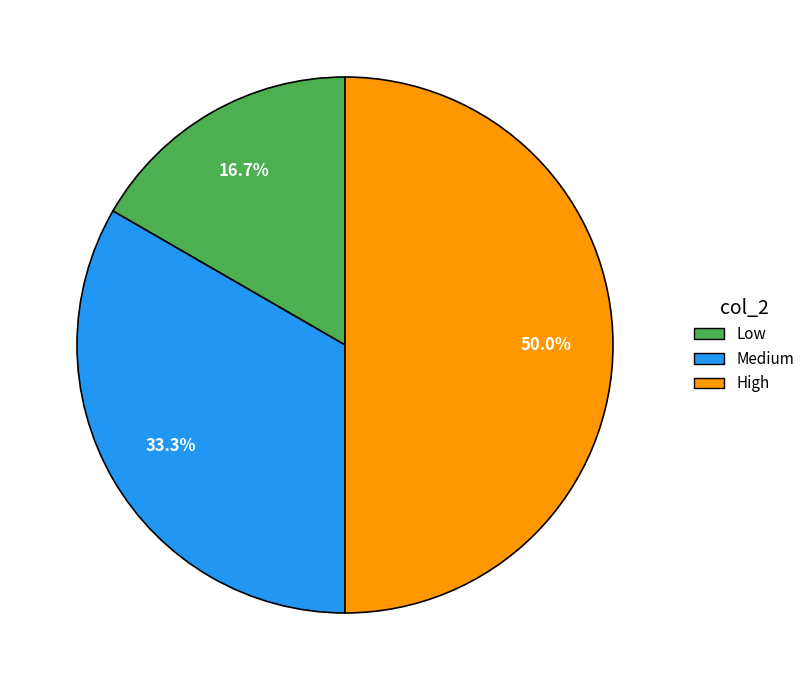

Combined, what portion of the pie is Low and Medium?

50.0%